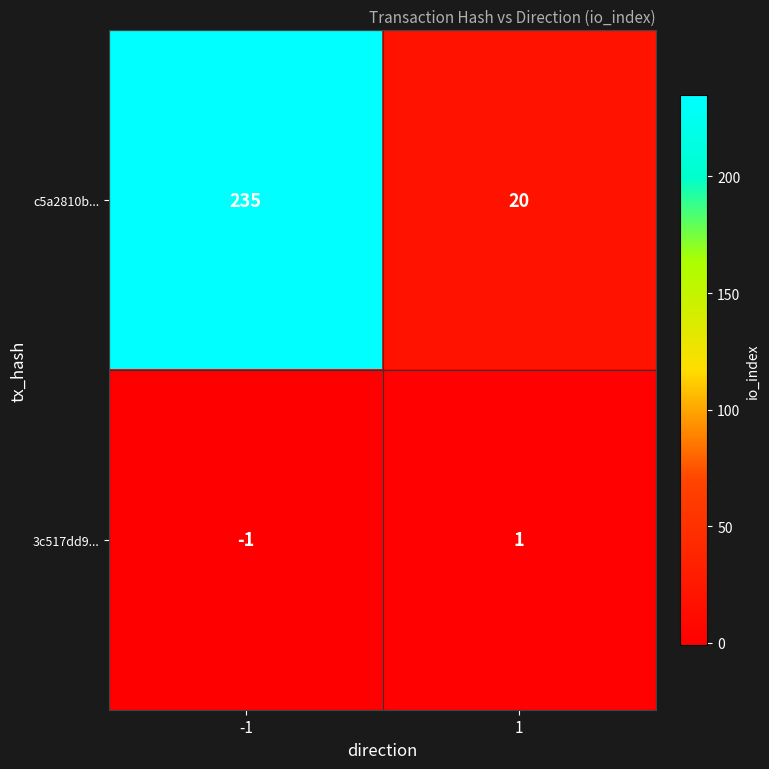

What is the minimum value shown in the chart?

-1